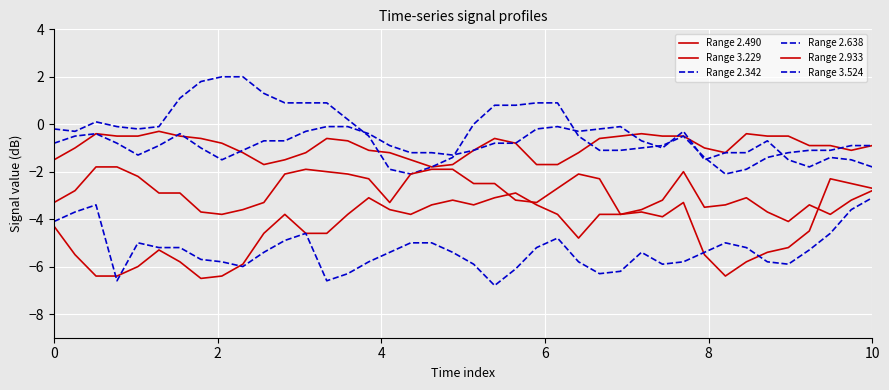

Where does the Range 2.933 series first go above -2?

4